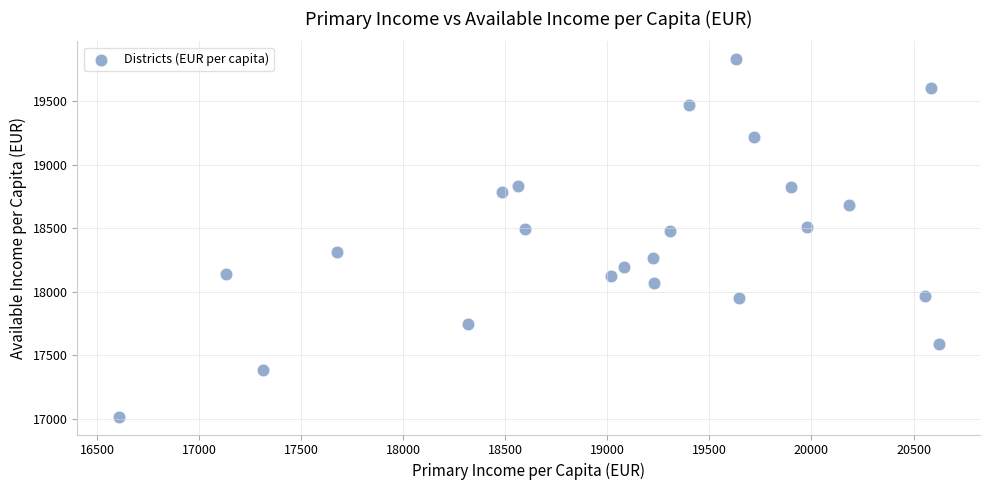

What is the range of X values (max minus min)?

4020.9